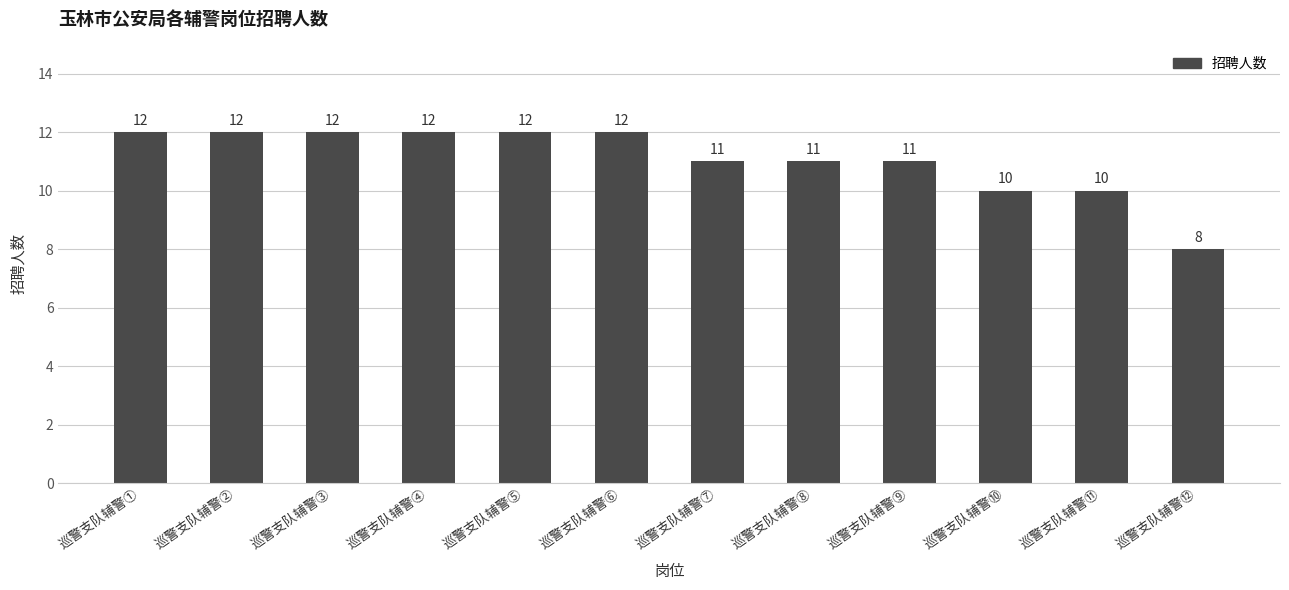

What is the label of the 12th bar from the right?

巡警支队辅警①